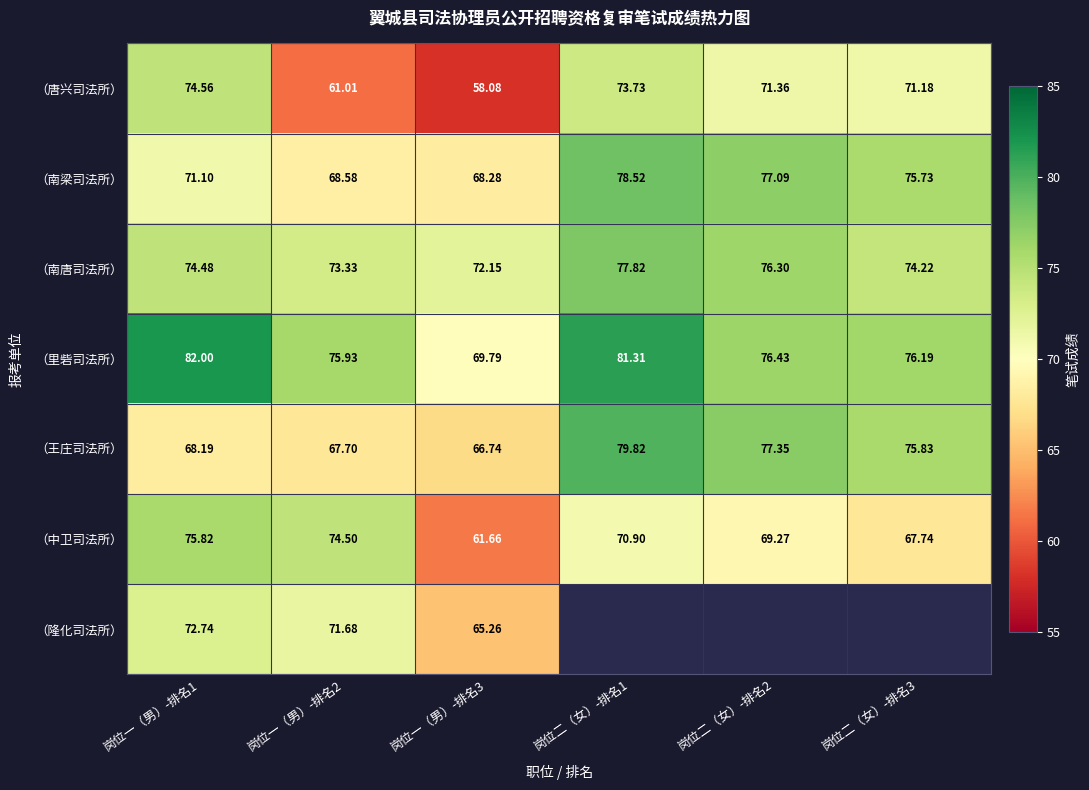

Is the value of （里砦司法所） at 岗位二（女）-排名3 greater than the value of （隆化司法所） at 岗位一（男）-排名2?

Yes